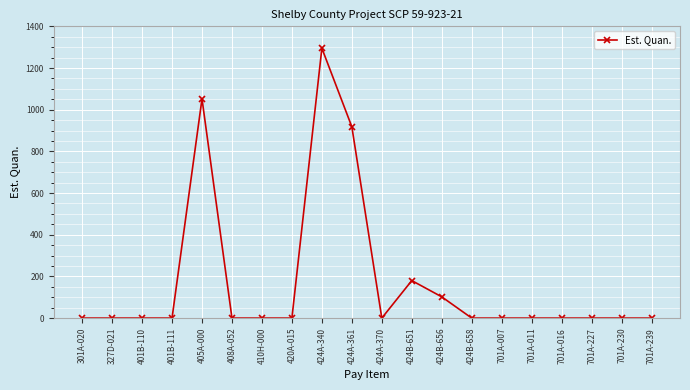

How many lines are shown in the chart?

1